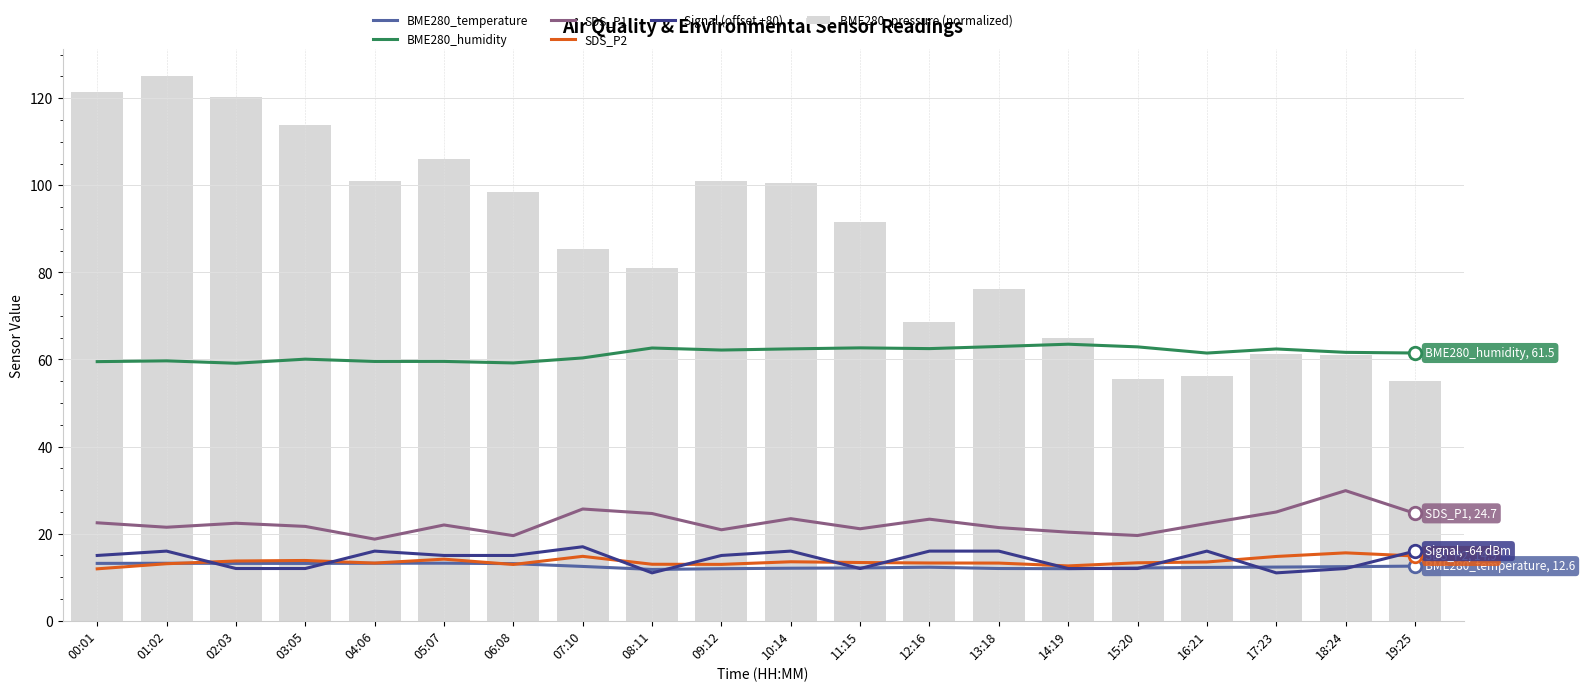

What is the difference between the maximum and minimum values in the SDS_P2 series?

3.7